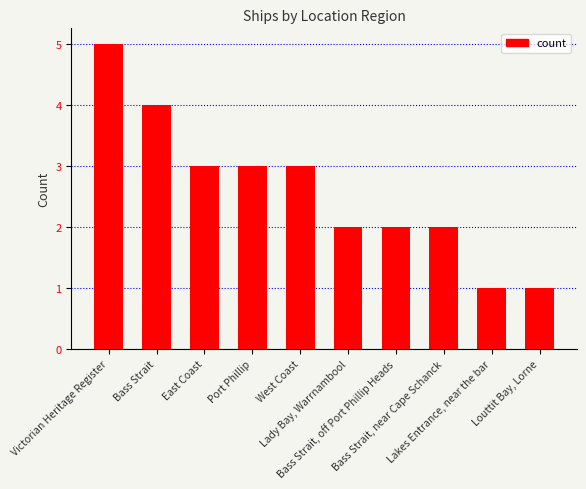

Reading left to right, transcribe all the data shown in this chart.

5	4	3	3	3	2	2	2	1	1